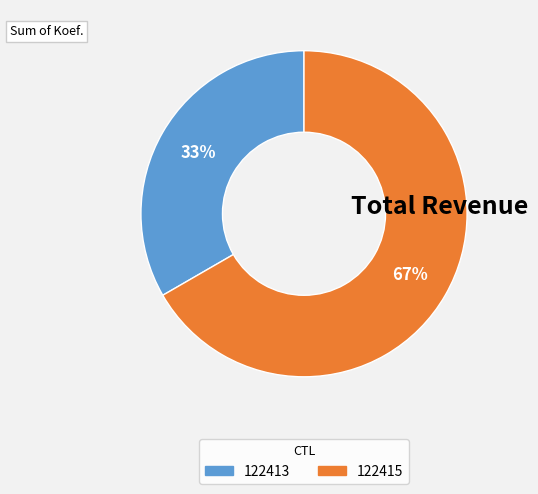

The 122413 slice represents 33% of the pie. True or false?

True